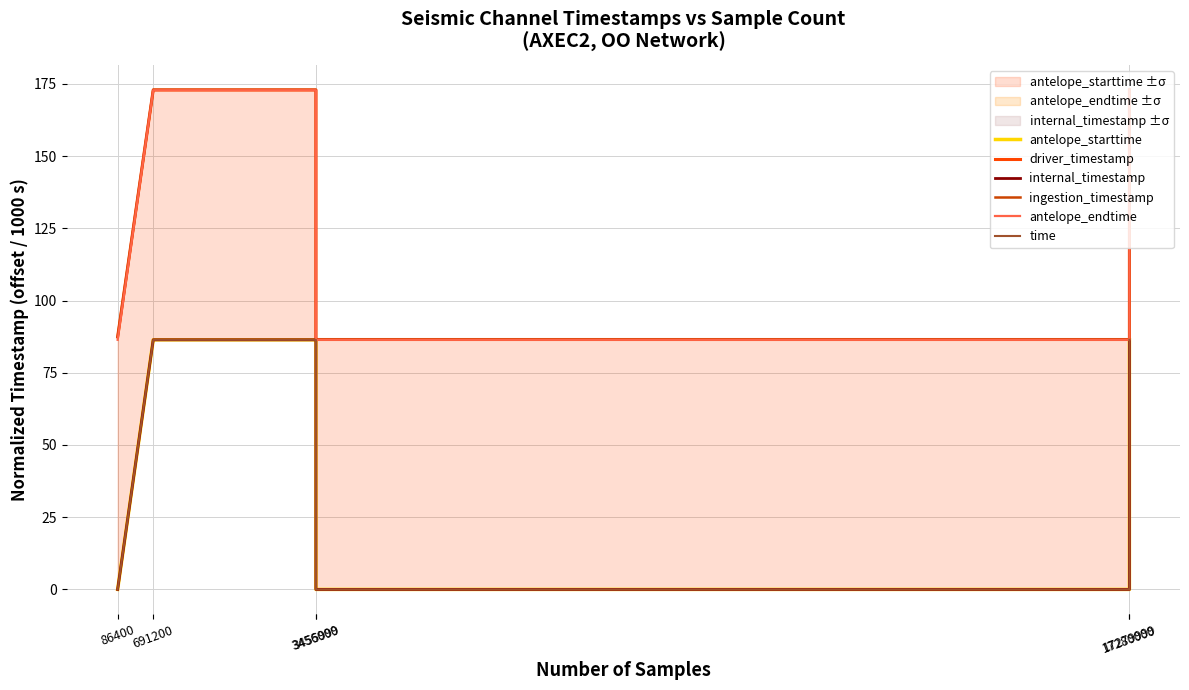

At which label is ingestion_timestamp closest to 129?

86400